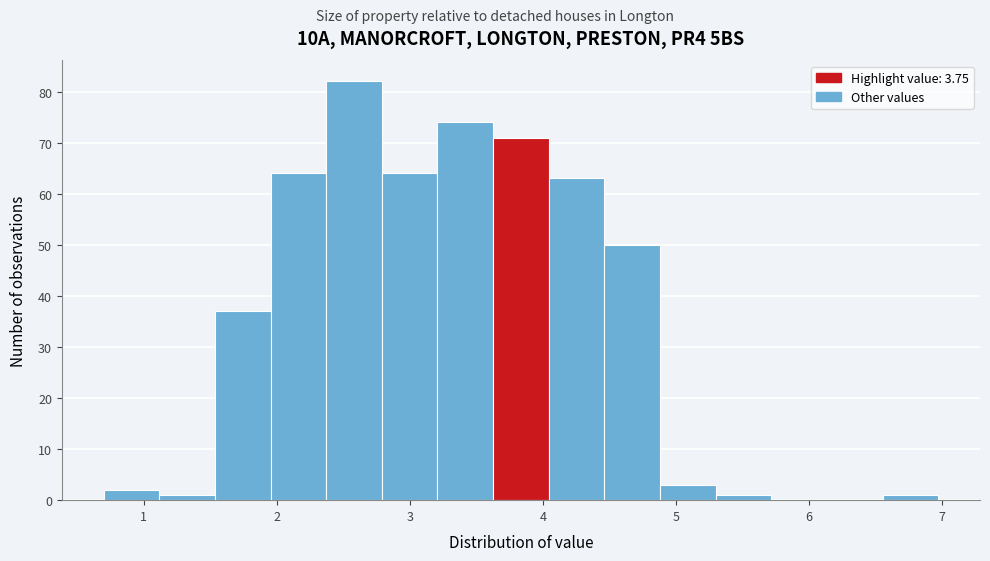

What is the height of the bar covering 4.0 to 4.5 on the x-axis? Neither the bar edges nor the heights are printed on the chart, so give them approximately, as read against the axes.

63